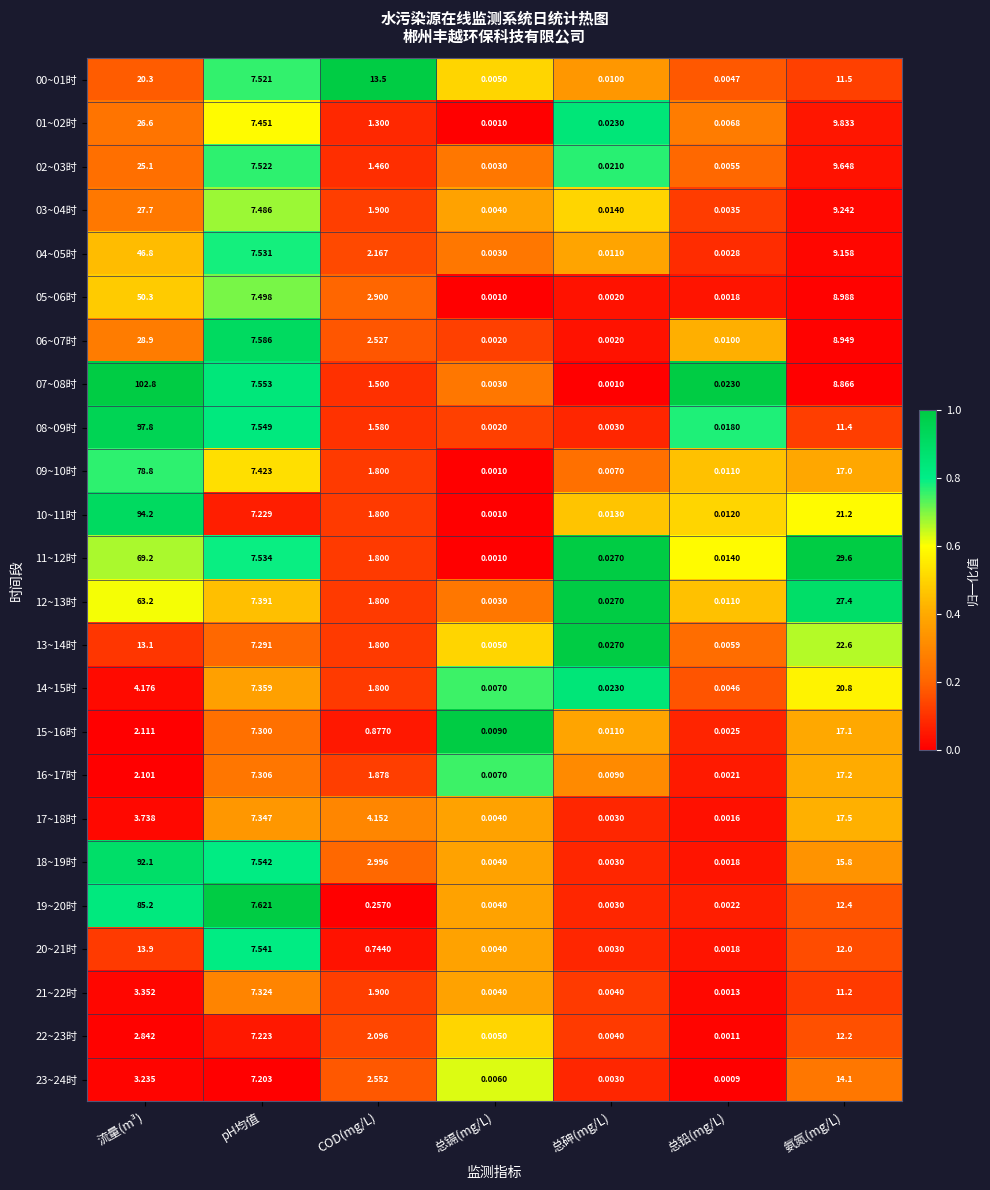

Where does the 12~13时 series first go above 1?

流量(m³)